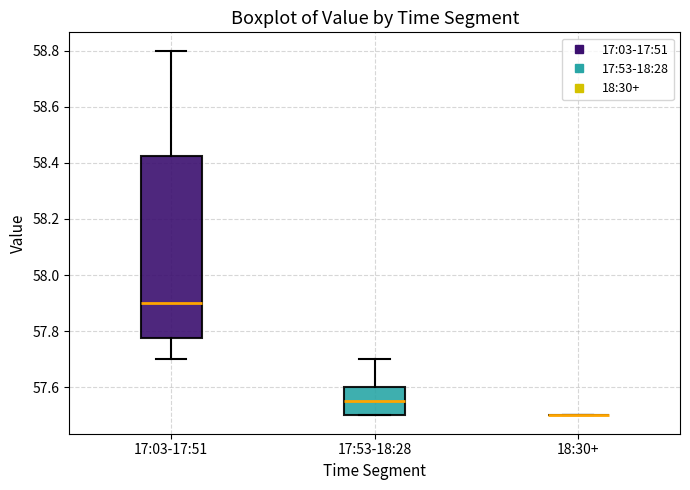

Reading left to right, read every box against the y-axis: the position of its median line, the range the box covers, and the ends of its whiskers. The values are not printed on the chart, so give them approximately, as read against the axis.

17:03-17:51: median 57.90, box 57.78 to 58.42, whiskers 57.70 to 58.80
17:53-18:28: median 57.56, box 57.50 to 57.60, whiskers 57.50 to 57.70
18:30+: box collapsed to a line at 57.50, whiskers 57.50 to 57.50